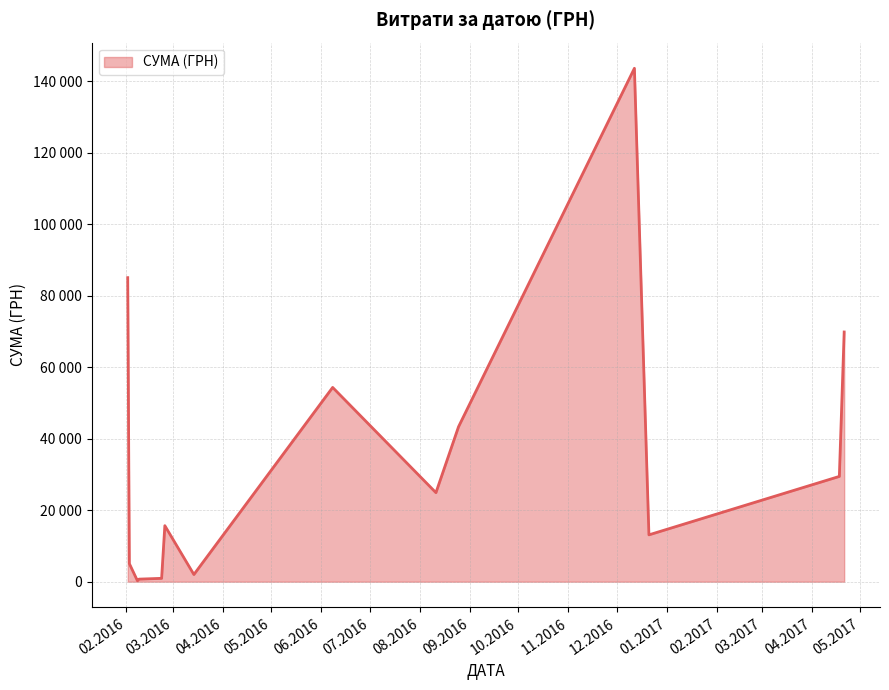

What is the average value?

27120.3